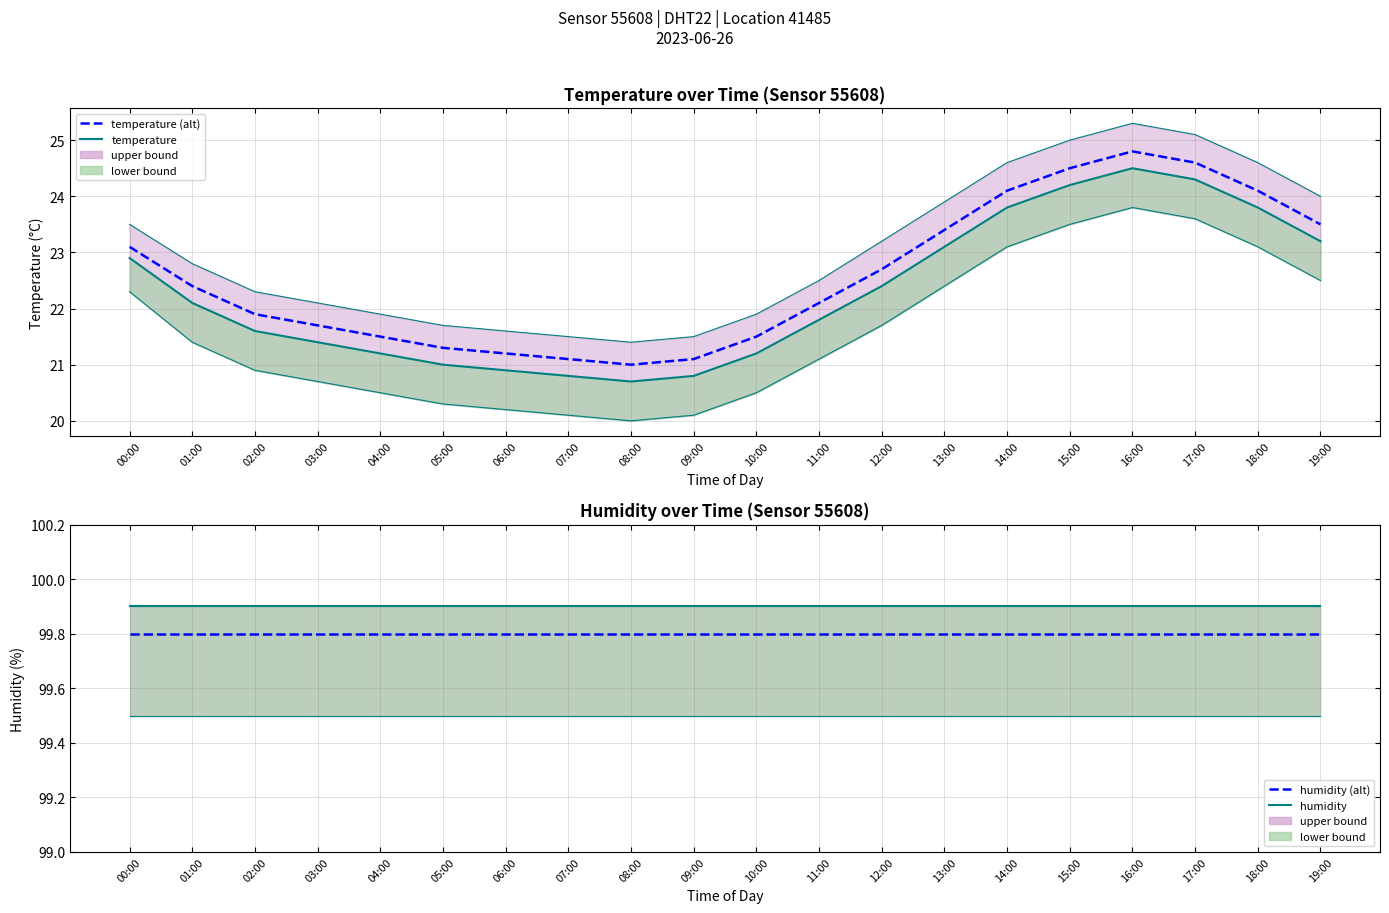

List the series in order of their peak value, highest first.

humidity, humidity (alt), temperature (alt), temperature